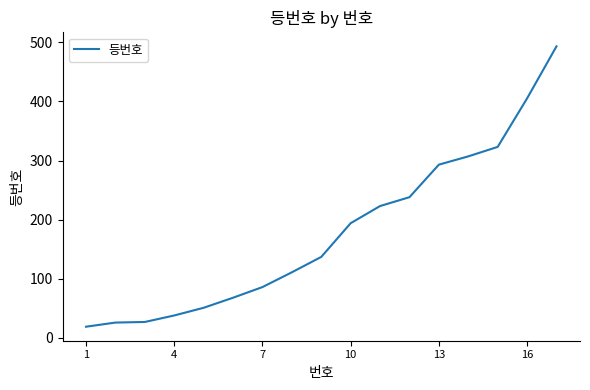

How many lines are shown in the chart?

1